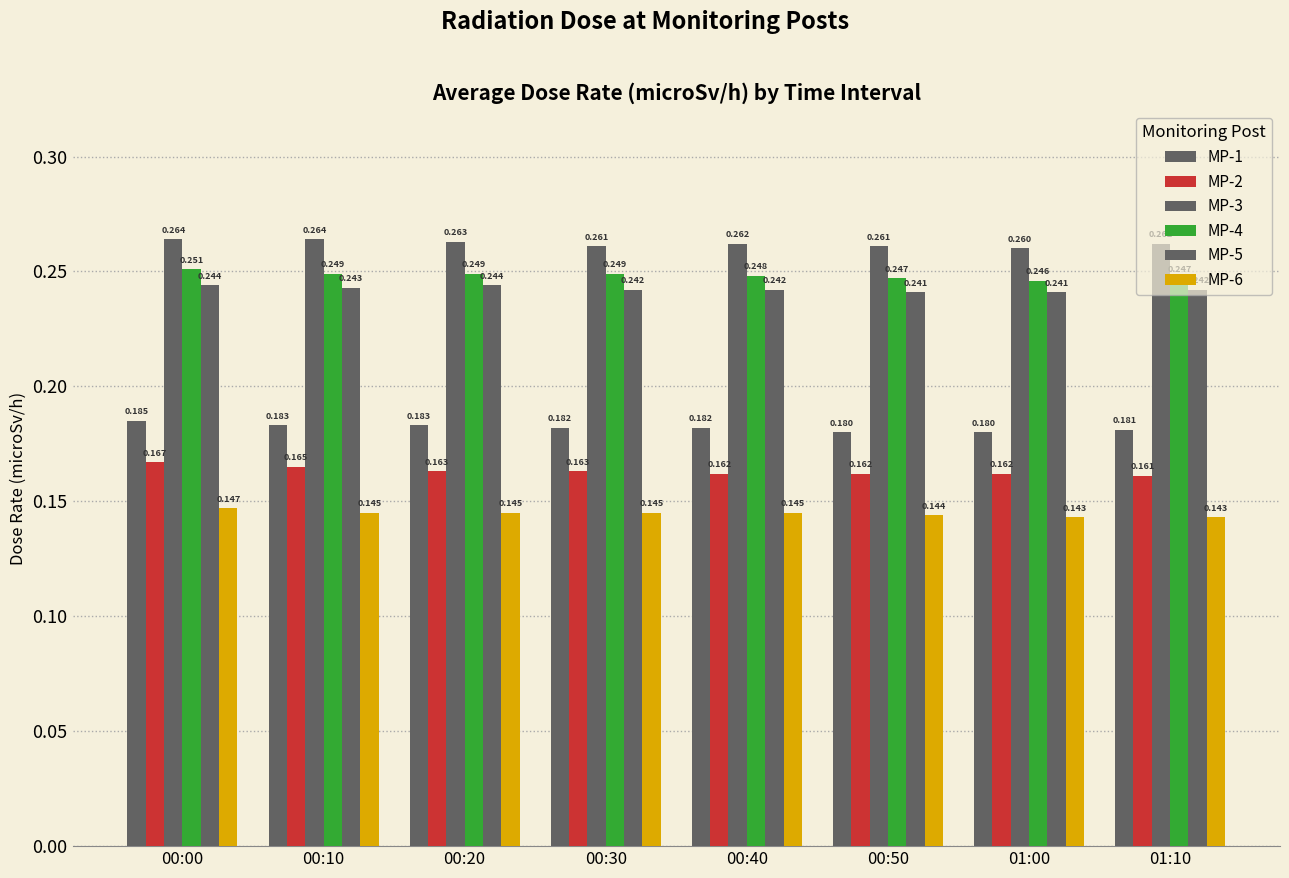

Reading left to right, what are all the values shown in this chart?

MP-1: 0.2	0.2	0.2	0.2	0.2	0.2	0.2	0.2
MP-2: 0.2	0.2	0.2	0.2	0.2	0.2	0.2	0.2
MP-3: 0.3	0.3	0.3	0.3	0.3	0.3	0.3	0.3
MP-4: 0.3	0.2	0.2	0.2	0.2	0.2	0.2	0.2
MP-5: 0.2	0.2	0.2	0.2	0.2	0.2	0.2	0.2
MP-6: 0.1	0.1	0.1	0.1	0.1	0.1	0.1	0.1